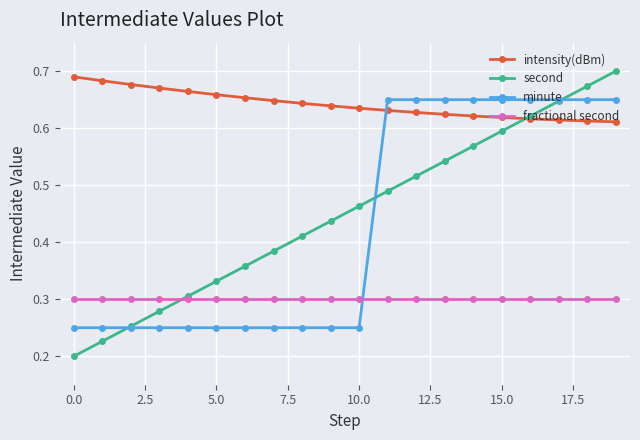

True or false: minute and intensity(dBm) intersect in this chart.

True